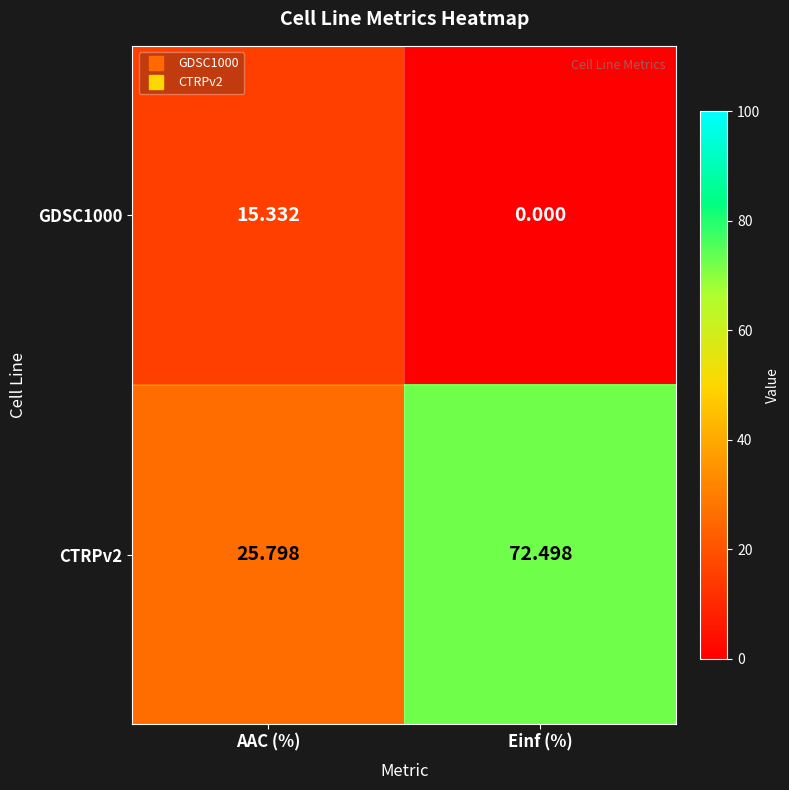

Is the value of GDSC1000 at Einf (%) greater than the value of CTRPv2 at Einf (%)?

No